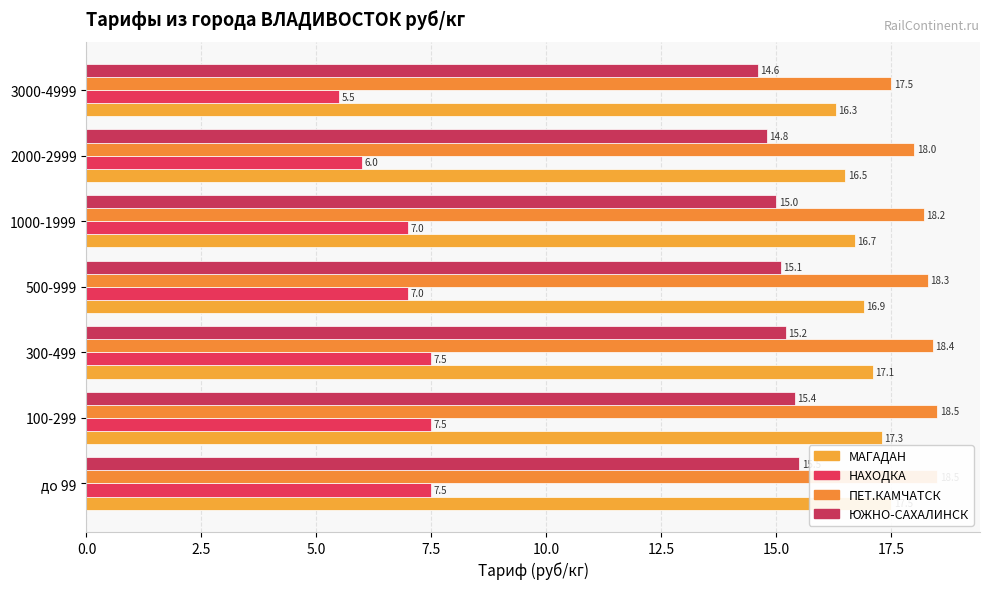

Reading right to left, transcribe all the data shown in this chart.

МАГАДАН: 16.3	16.5	16.7	16.9	17.1	17.3	17.5
НАХОДКА: 5.5	6.0	7.0	7.0	7.5	7.5	7.5
ПЕТ.КАМЧАТСК: 17.5	18.0	18.2	18.3	18.4	18.5	18.5
ЮЖНО-САХАЛИНСК: 14.6	14.8	15.0	15.1	15.2	15.4	15.5